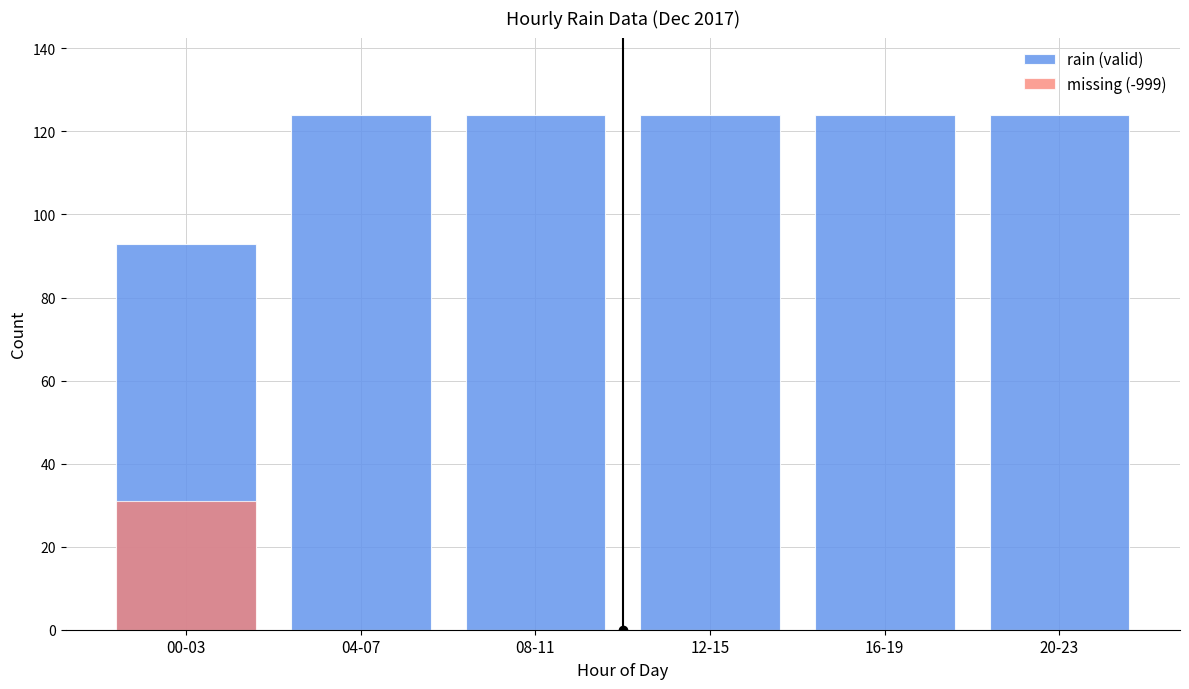

Count the number of data series in this chart.

2